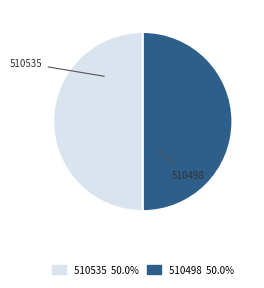

Combined, do 510535 and 510498 account for over 50%?

Yes